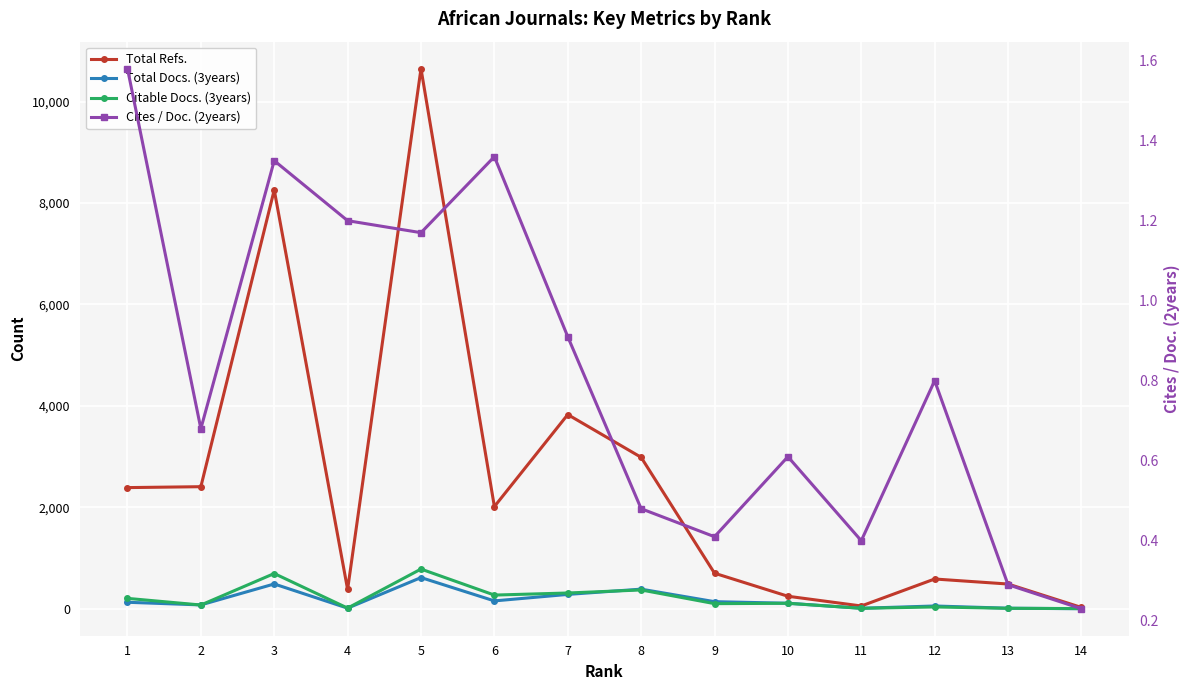

Rank the series by their maximum value, from highest to lowest.

Total Refs., Citable Docs. (3years), Total Docs. (3years), Cites / Doc. (2years)